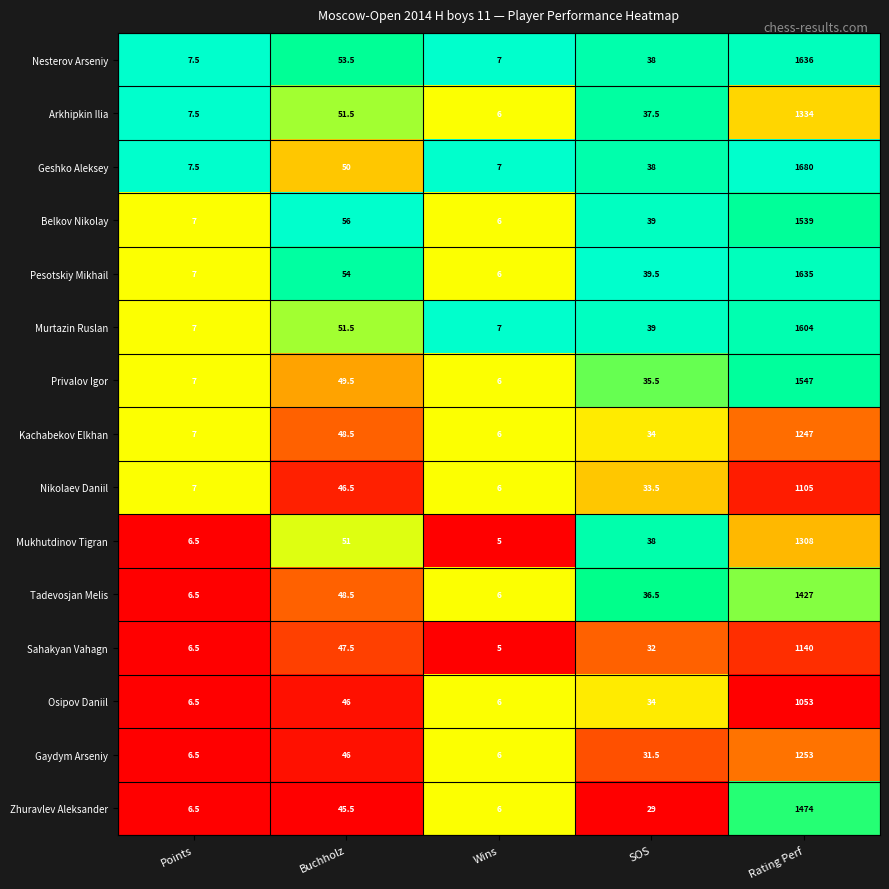

What is the maximum value shown in the chart?

1680.0